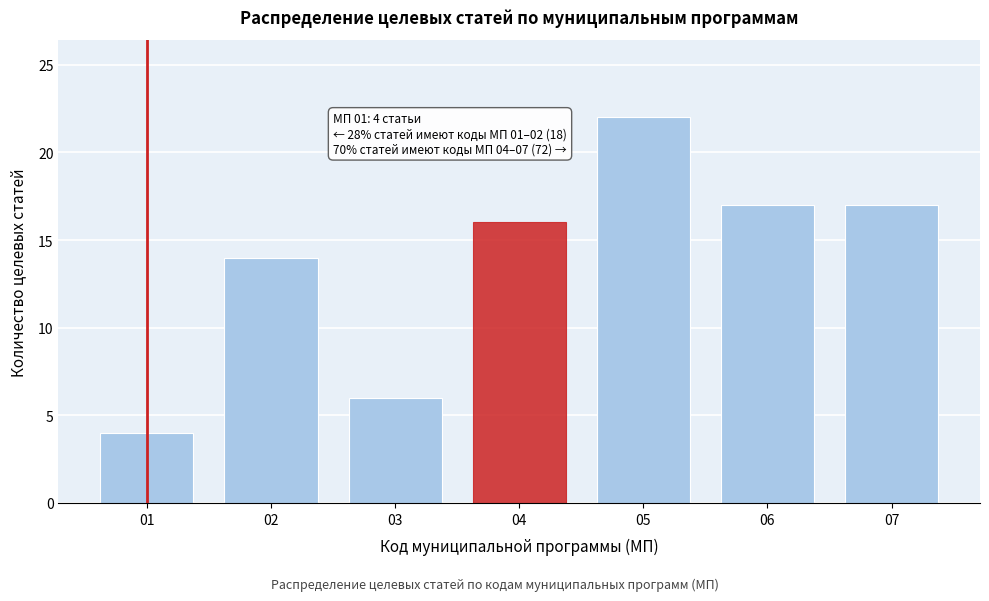

Reading left to right, what are all the values shown in this chart?

4	14	6	16	22	17	17